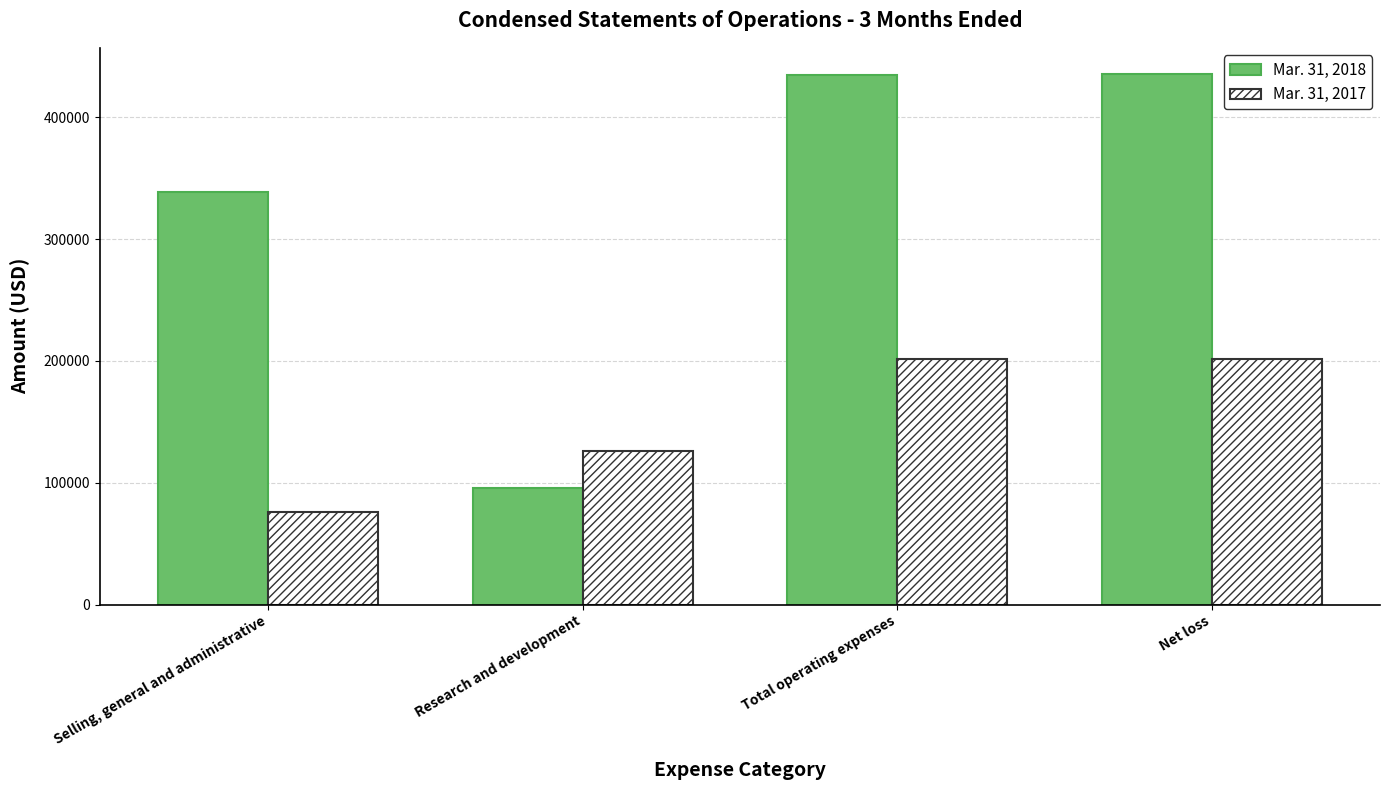

What is the difference between the highest and lowest values at Total operating expenses?

233397